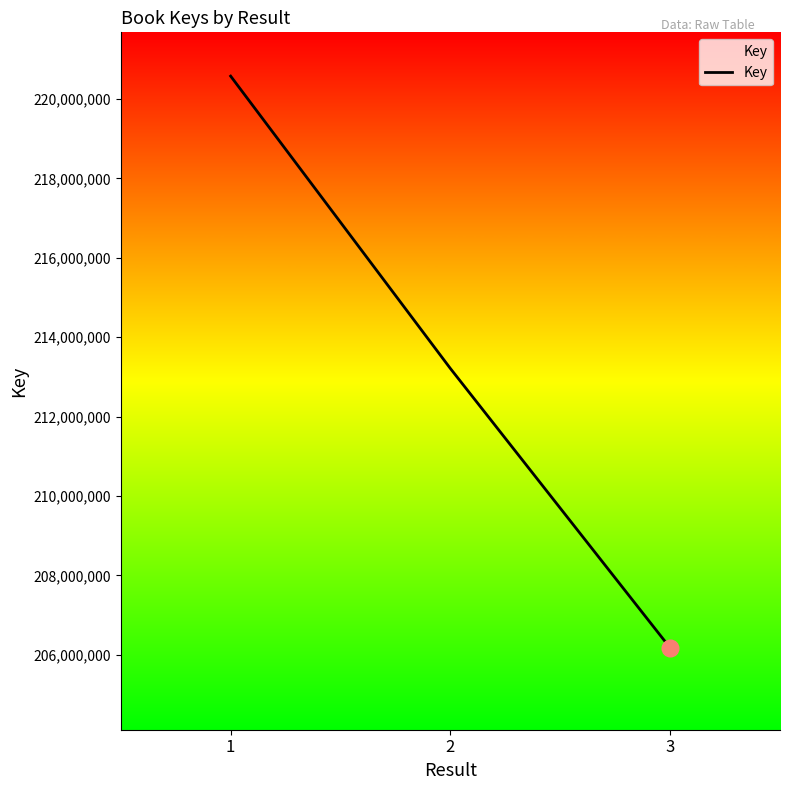

Does the chart display data point markers on the line(s)?

No